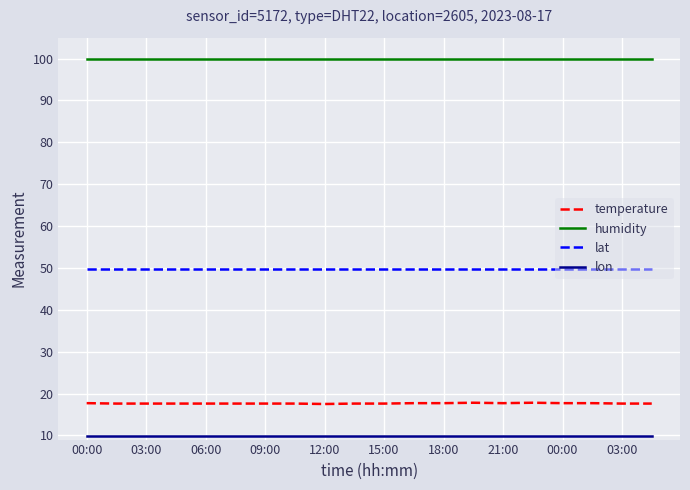

What is the minimum value shown in the chart?

9.9